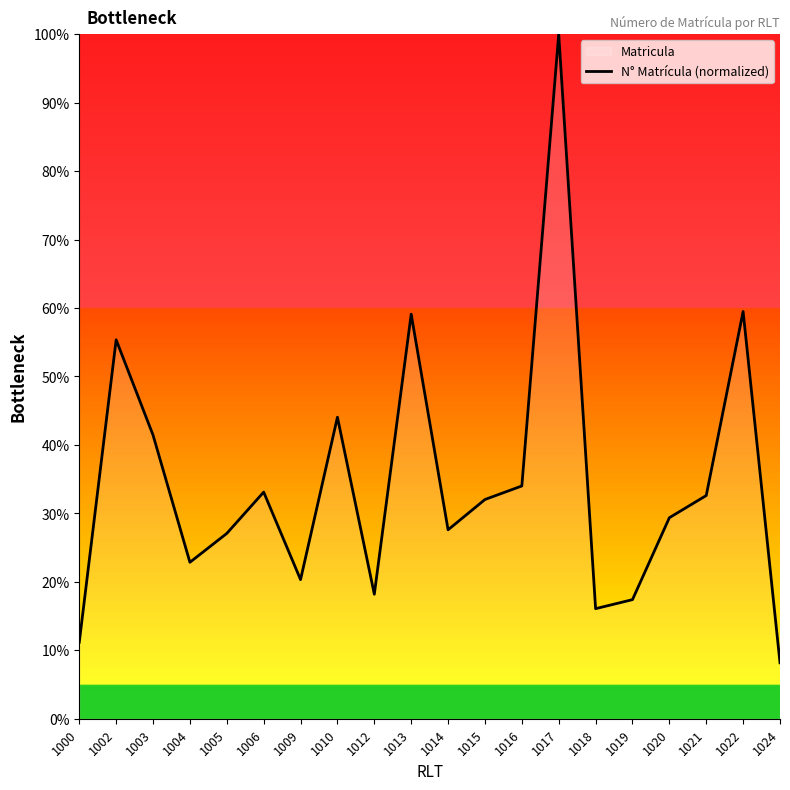

Which category has the lowest value across all series?

1024